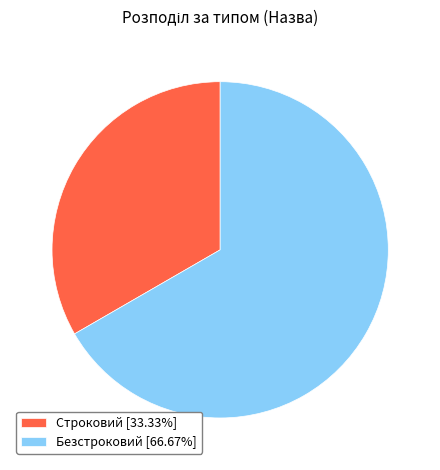

Is the sum of Безстроковий [66.67%] and Строковий [33.33%] greater than half?

Yes